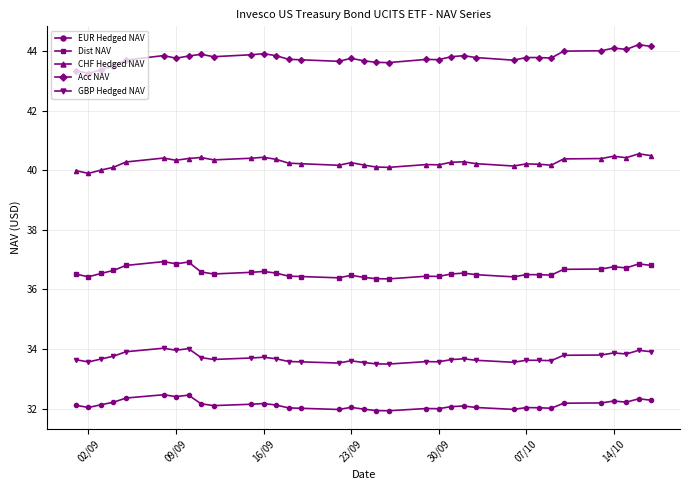

True or false: GBP Hedged NAV and CHF Hedged NAV cross at least once.

False